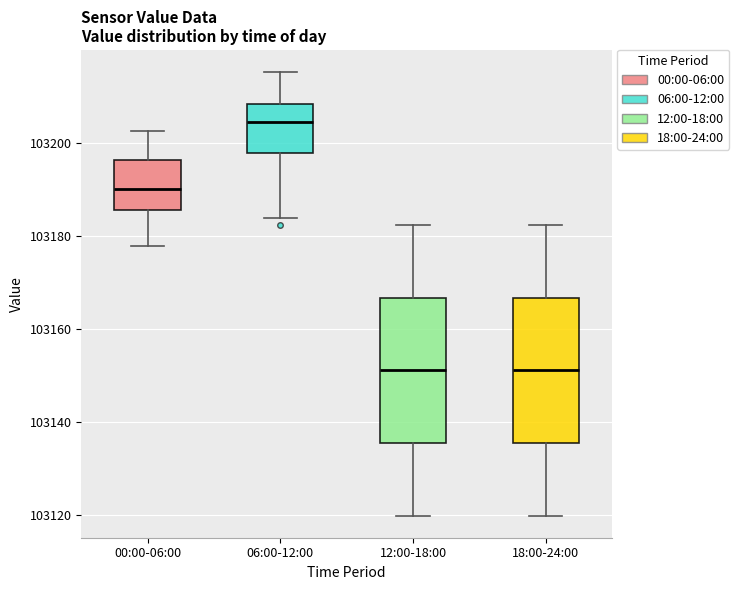

Where does the upper whisker of the box for 06:00-12:00 end on the y-axis? The values are not printed on the chart, so give them approximately, as read against the axis.

103216